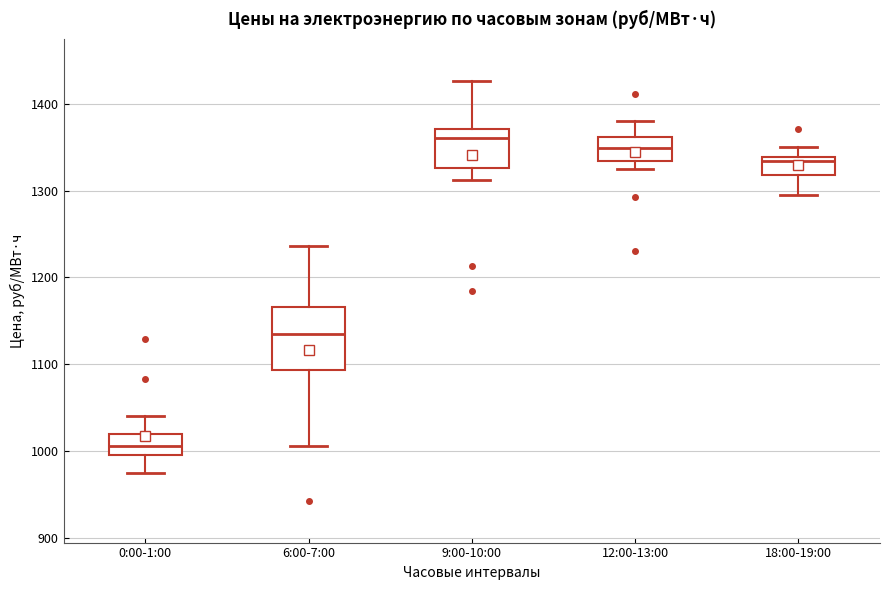

Which box has the lowest median line?

0:00-1:00